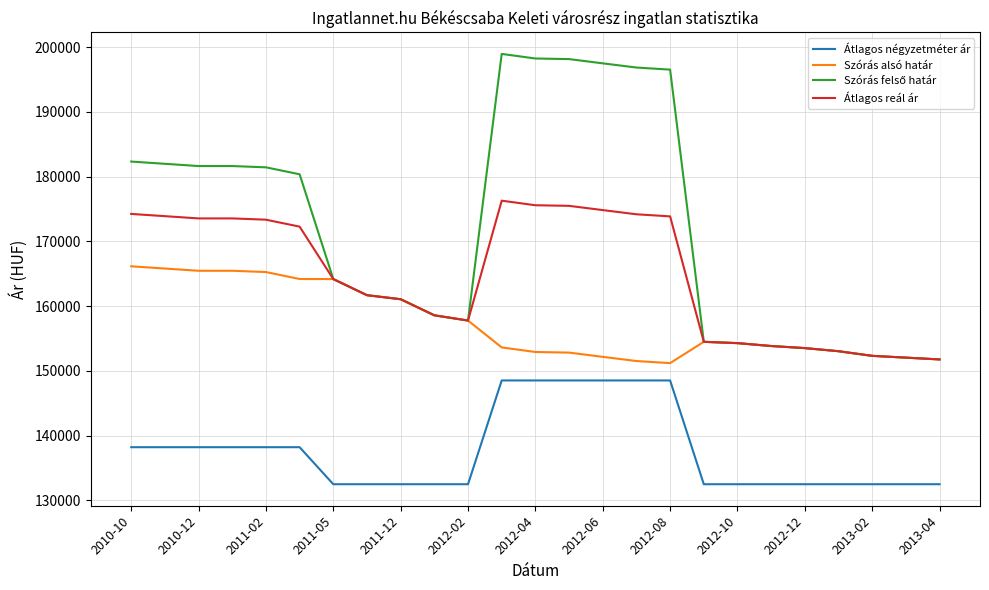

True or false: Szórás alsó határ and Átlagos négyzetméter ár cross at least once.

False